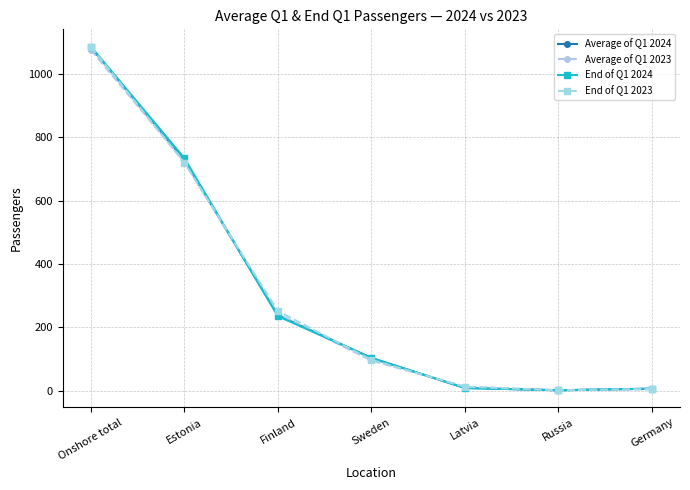

Is the value of End of Q1 2024 at Estonia greater than the value of Average of Q1 2023 at Onshore total?

No